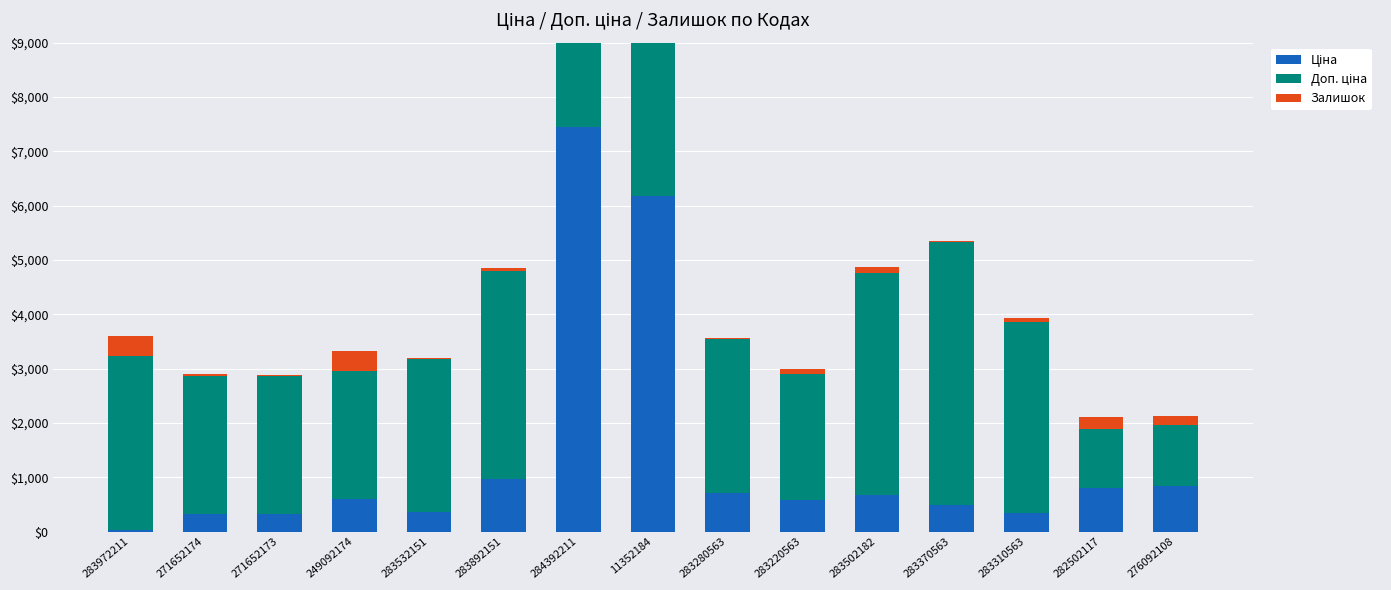

How many groups of bars are there?

15